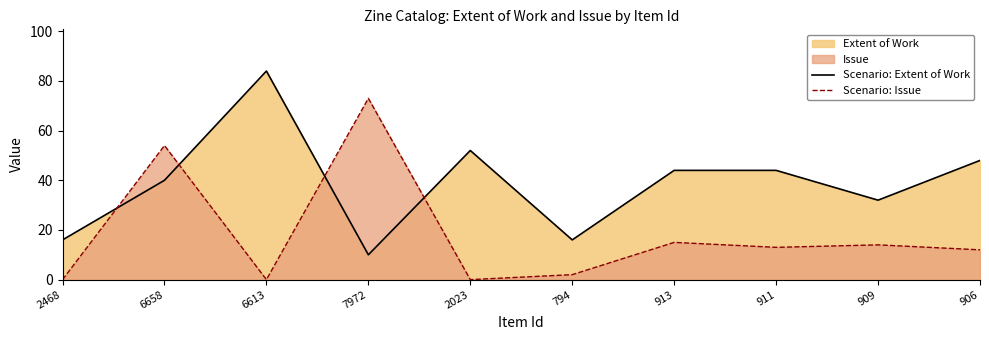

What is the difference between the second highest and minimum values in the Scenario: Issue series?

54